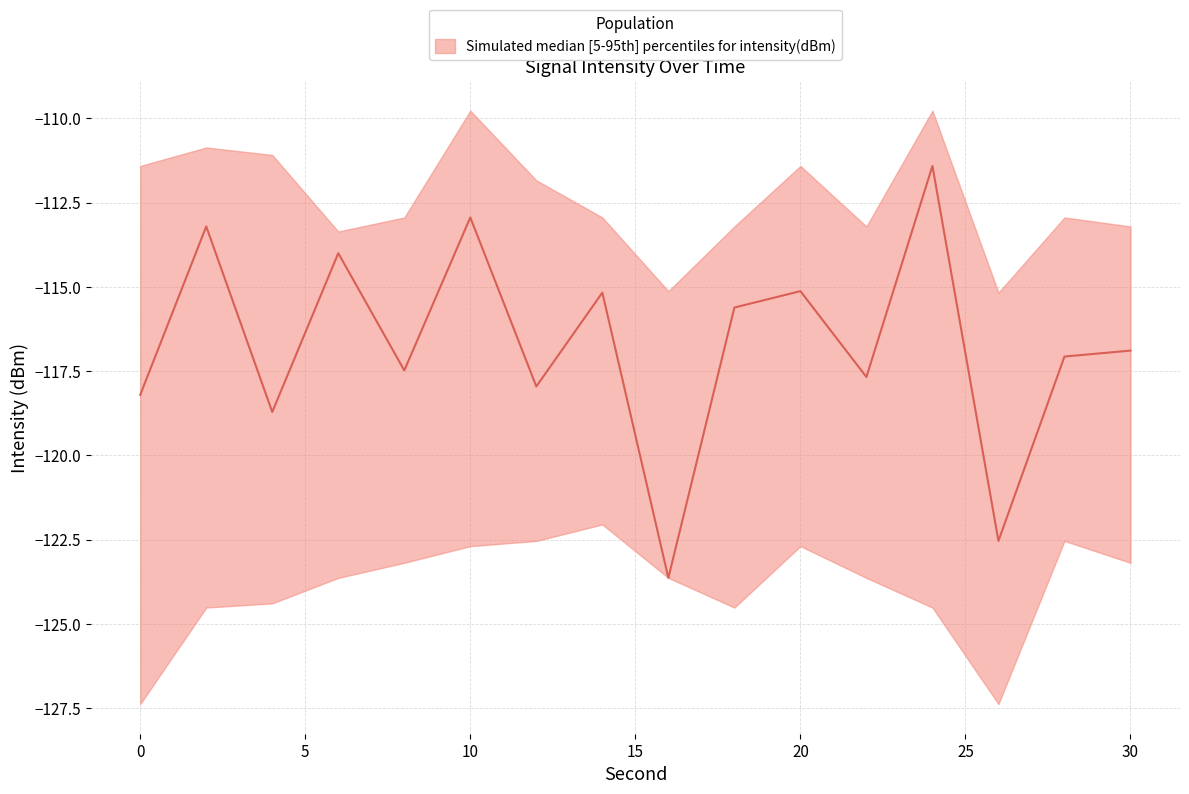

What is the value of the upper point at the 10th from the left?

-113.2